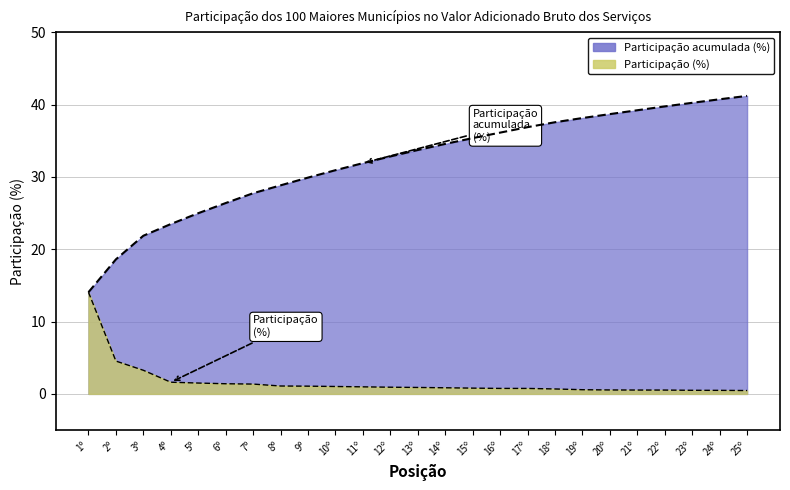

Which series has the widest spread of values?

Participação acumulada (%)